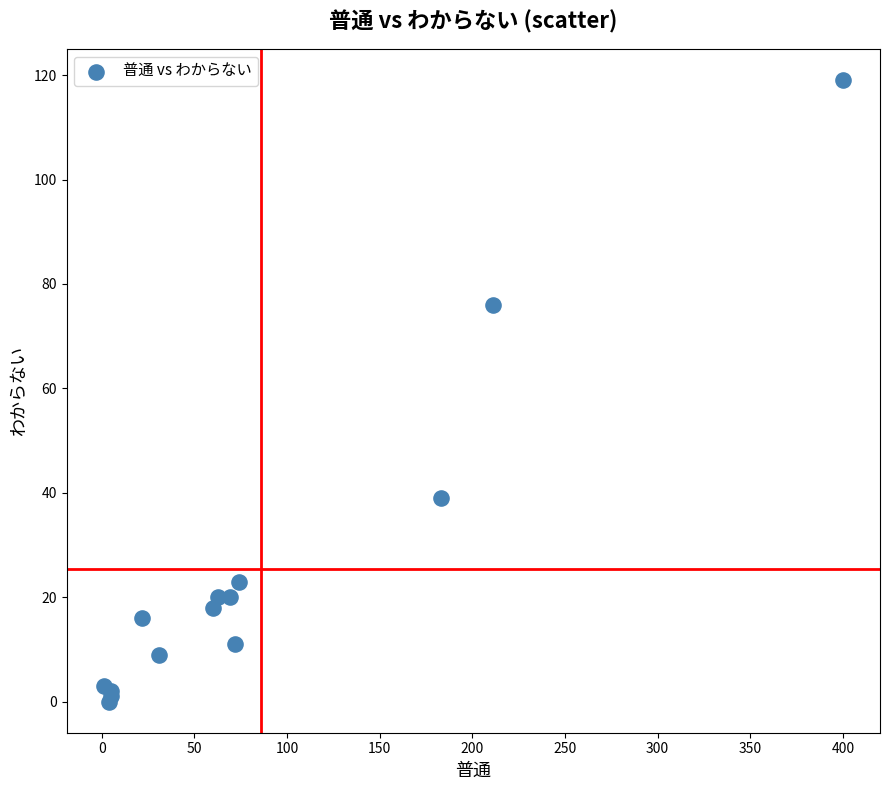

What Y value in the scatter plot is closest to 59?

76